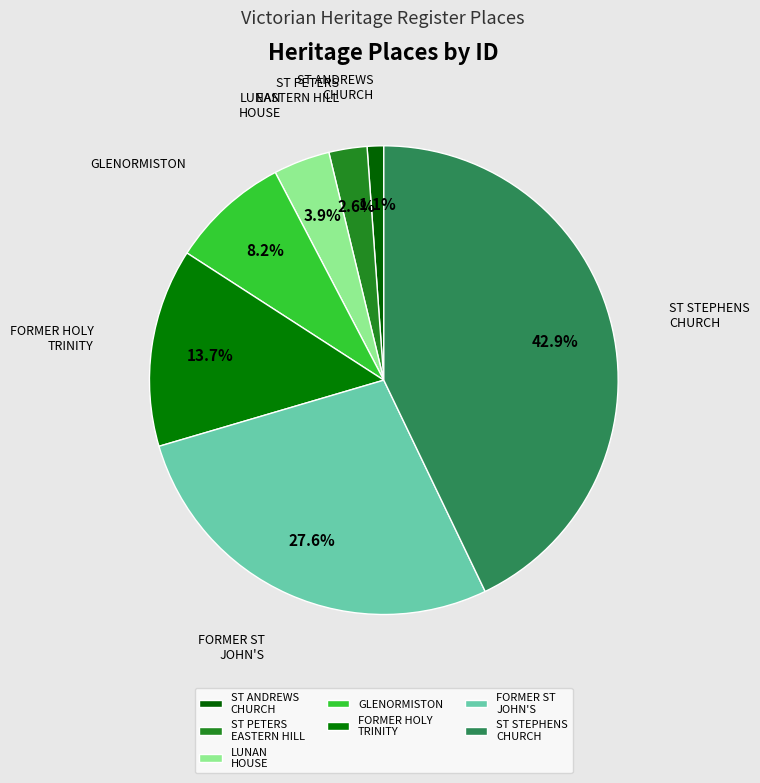

Is there a majority slice in this chart?

No